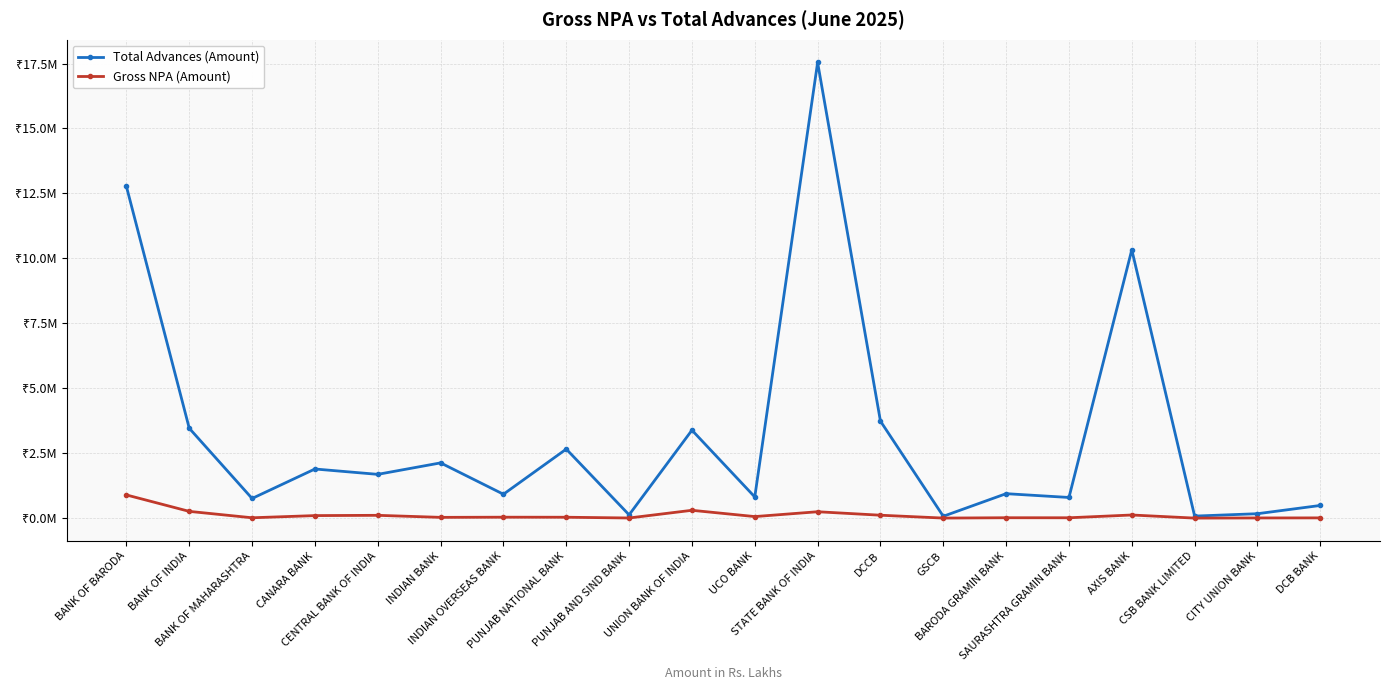

How many interior local peaks does the Total Advances (Amount) series have?

7